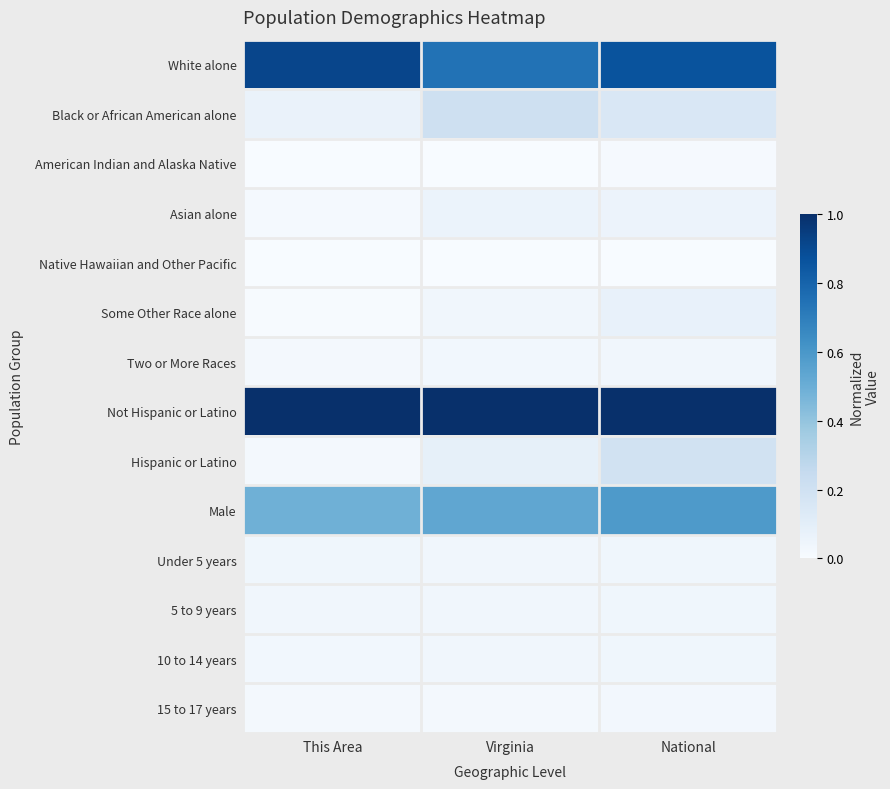

What is the total value across all series at Virginia?

2.8